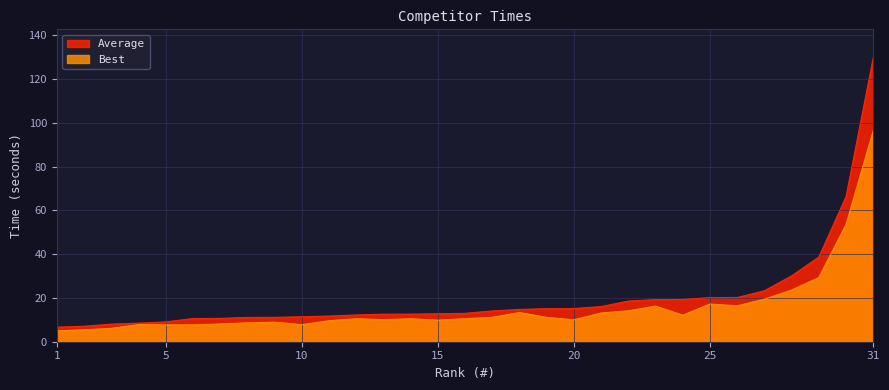

True or false: Best has a value of 12.1 at 24.

True